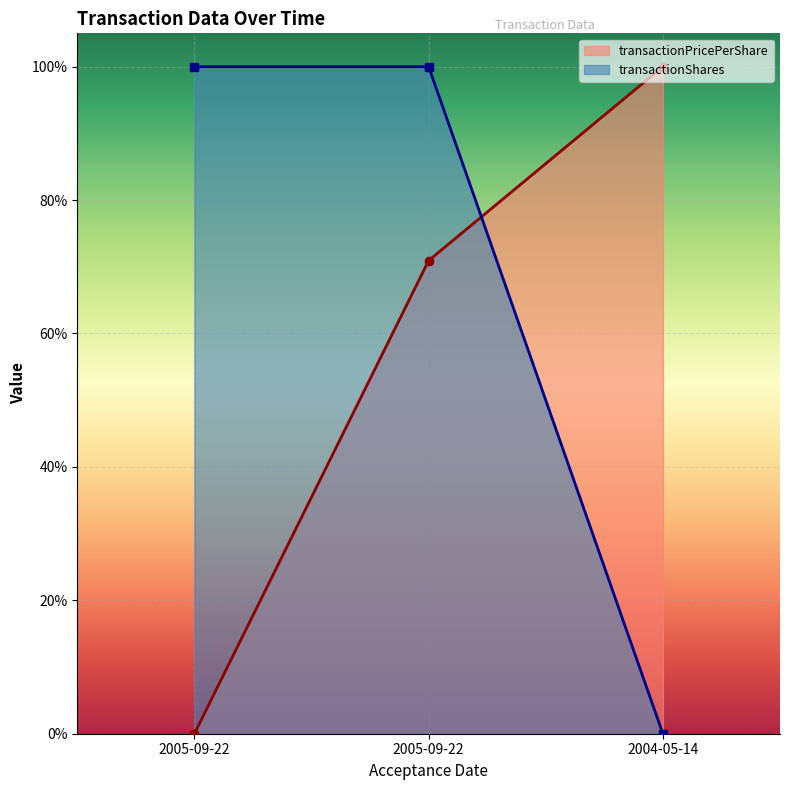

How many lines are shown in the chart?

2